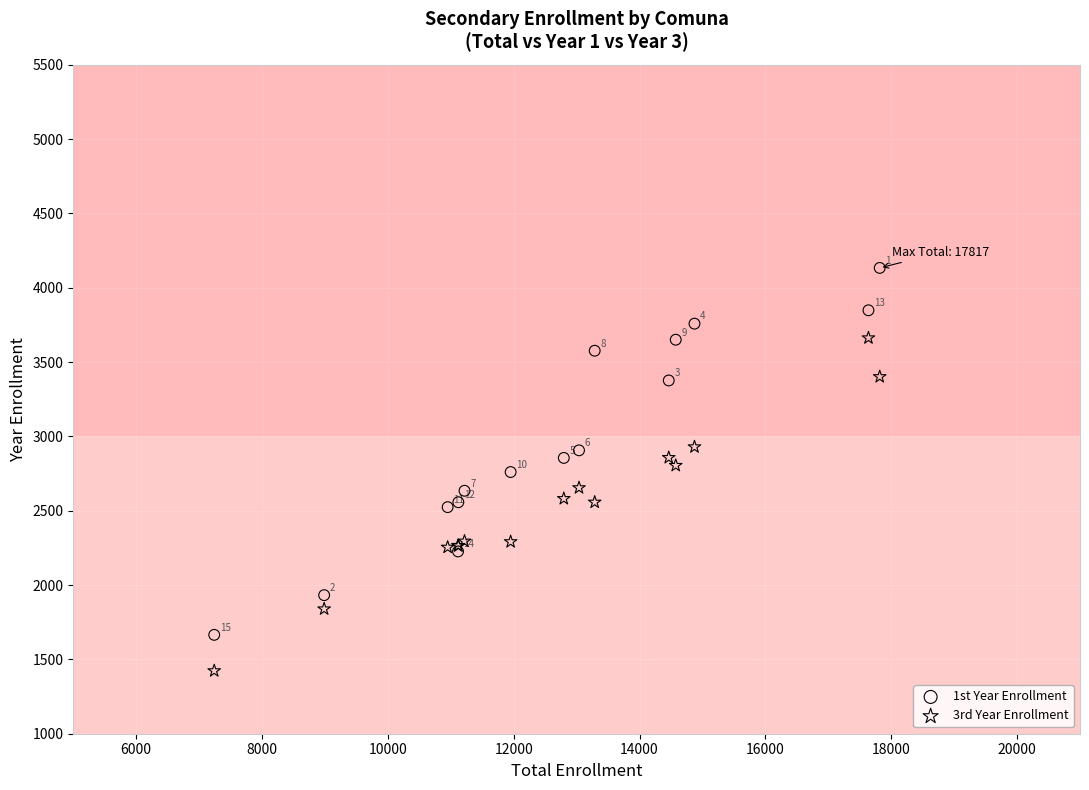

What are all the series names shown in the legend?

1st Year Enrollment, 3rd Year Enrollment